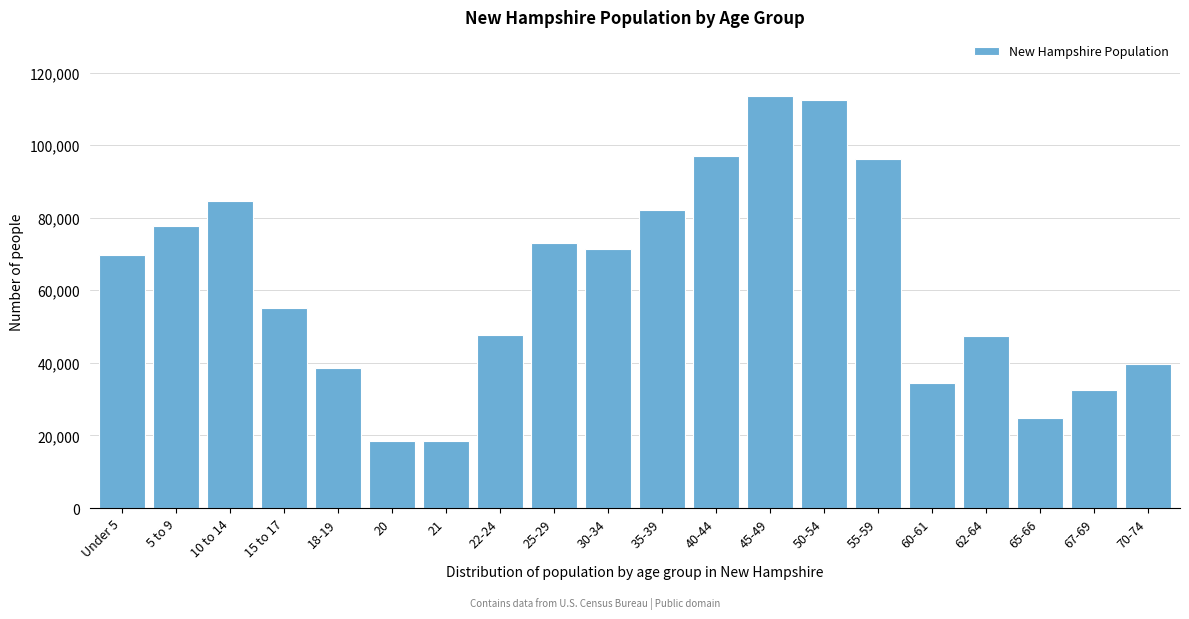

Approximately how many times larger is the value at 35-39 compared to 67-69?

2.5